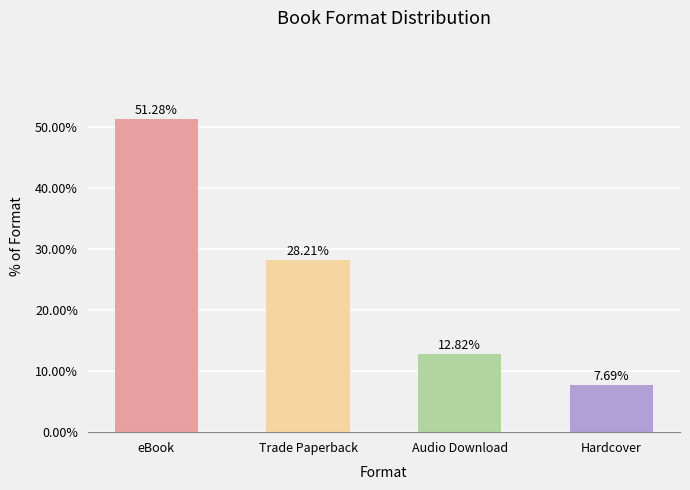

What is the label of the 2nd bar from the right?

Audio Download